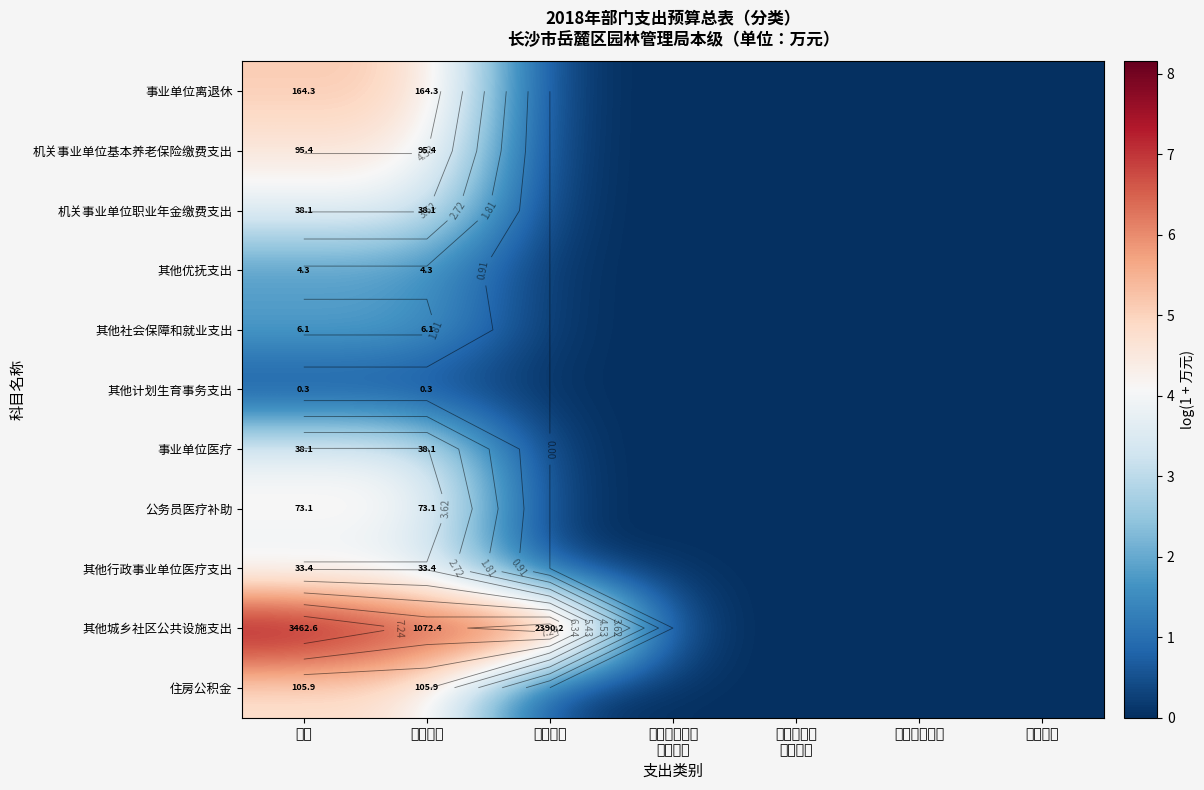

List the series in order of their peak value, highest first.

其他城乡社区公共设施支出, 事业单位离退休, 住房公积金, 机关事业单位基本养老保险缴费支出, 公务员医疗补助, 机关事业单位职业年金缴费支出, 事业单位医疗, 其他行政事业单位医疗支出, 其他社会保障和就业支出, 其他优抚支出, 其他计划生育事务支出